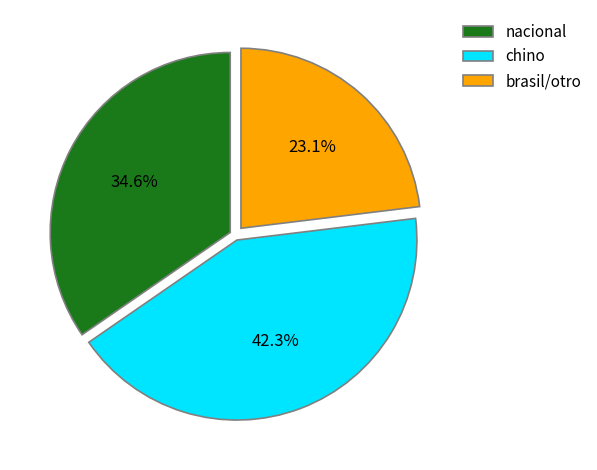

Rank the categories by value from lowest to highest.

brasil/otro, nacional, chino